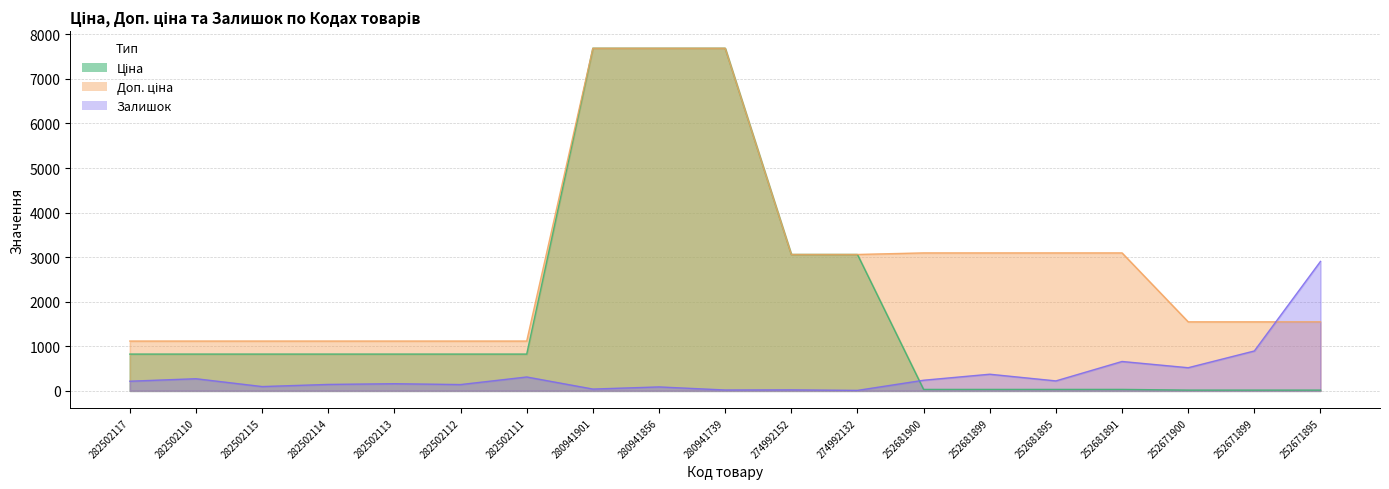

At 252681900, list the series in order from largest to smallest.

Доп. ціна, Залишок, Ціна